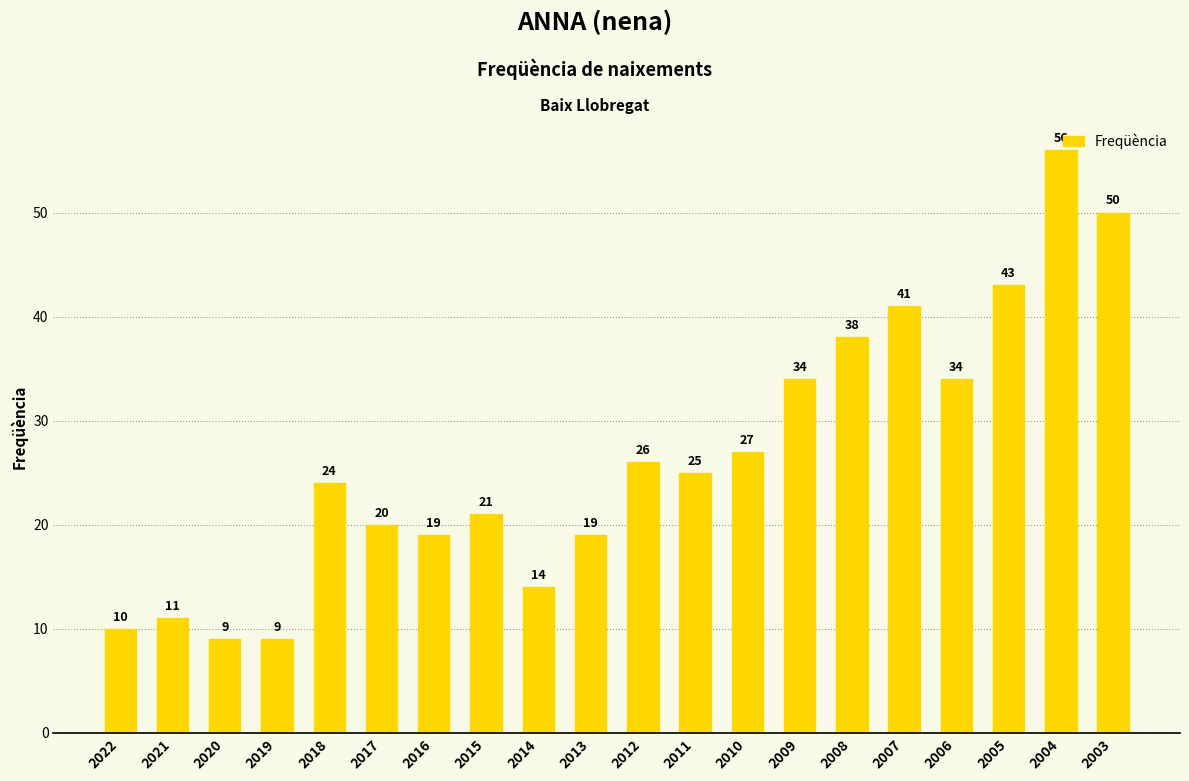

Does the chart contain any negative values?

No